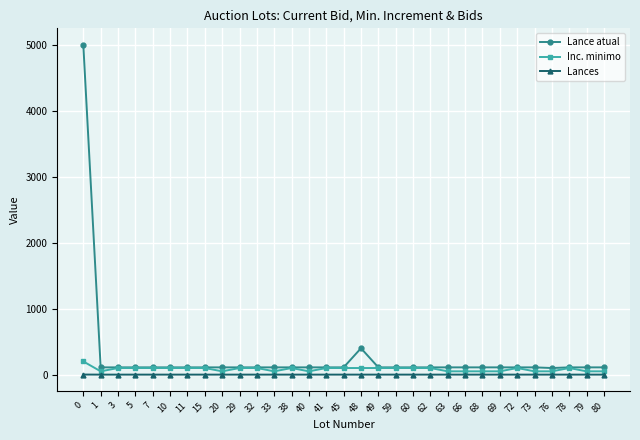

Count the Inc. minimo values in the range 50 to 100.

30